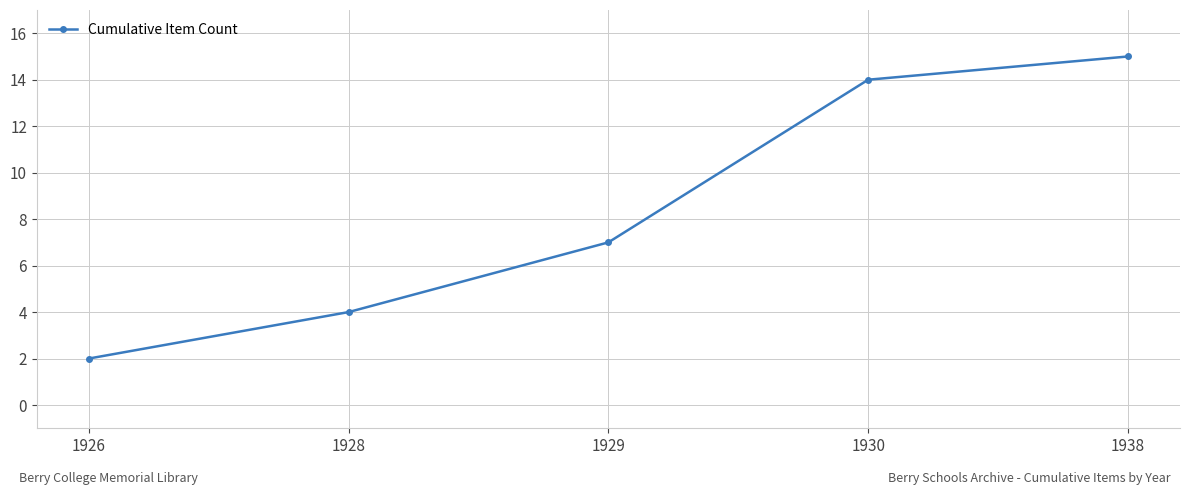

What is the difference between the maximum and minimum values?

13